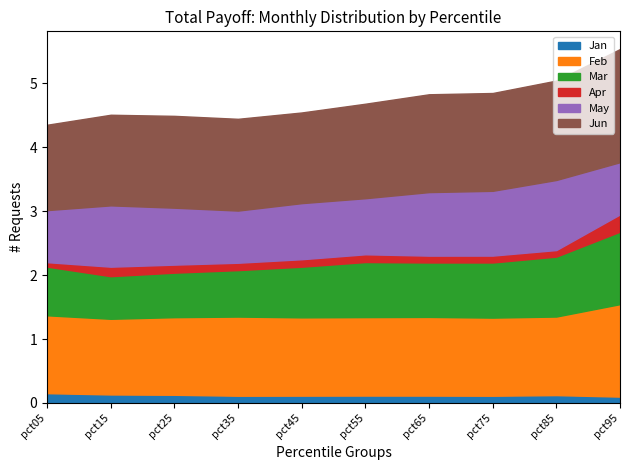

What is the difference between the Mar values at pct15 and pct65?

0.2